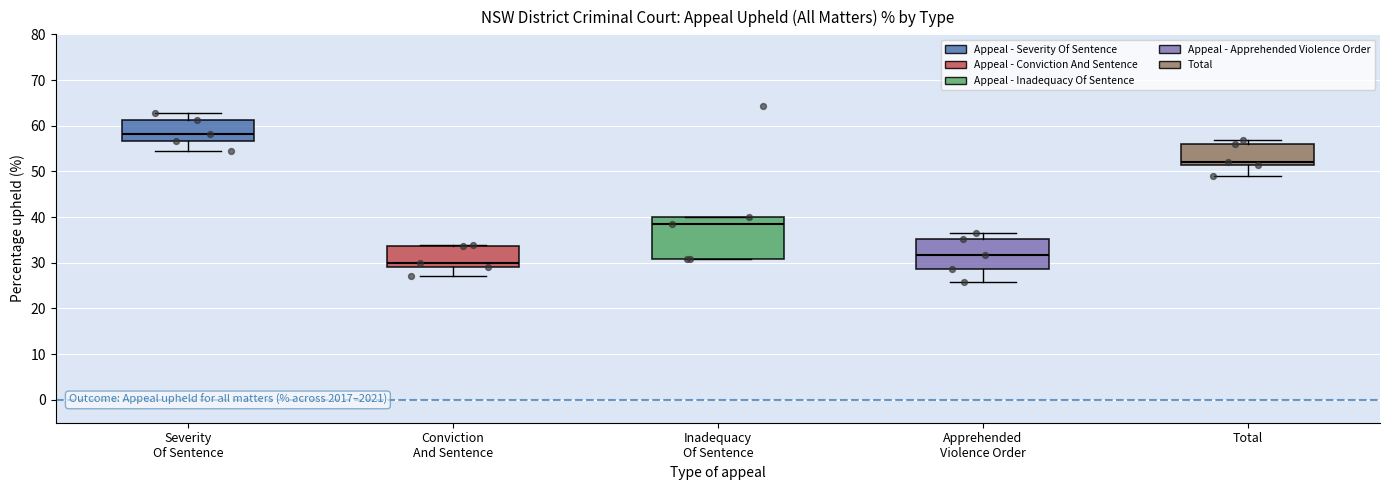

Comparing the boxes themselves (not the whiskers), which one is the tallest?

Inadequacy Of Sentence